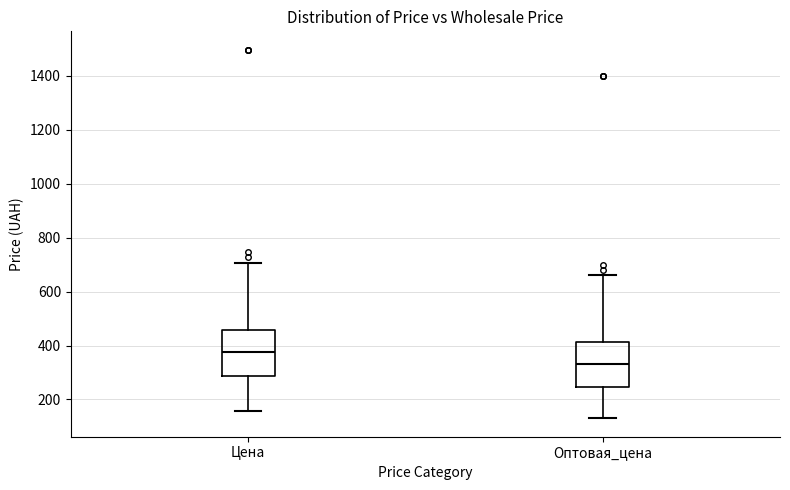

Which box has the lowest median line?

Оптовая_цена